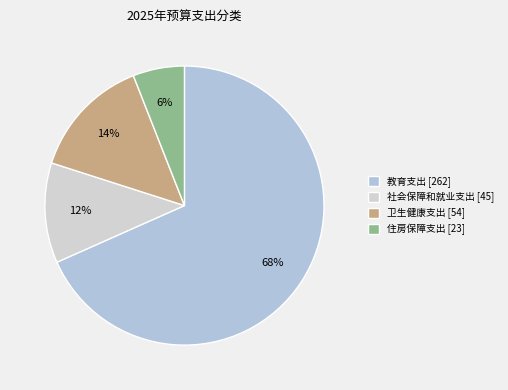

Do 卫生健康支出 and 住房保障支出 together represent more than half of the pie?

No